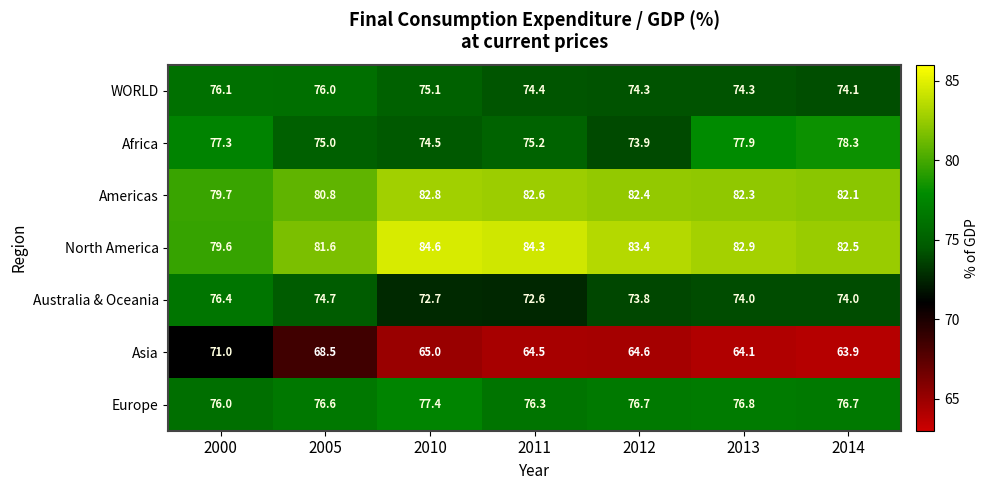

What is the sum of all Australia & Oceania values?

518.2